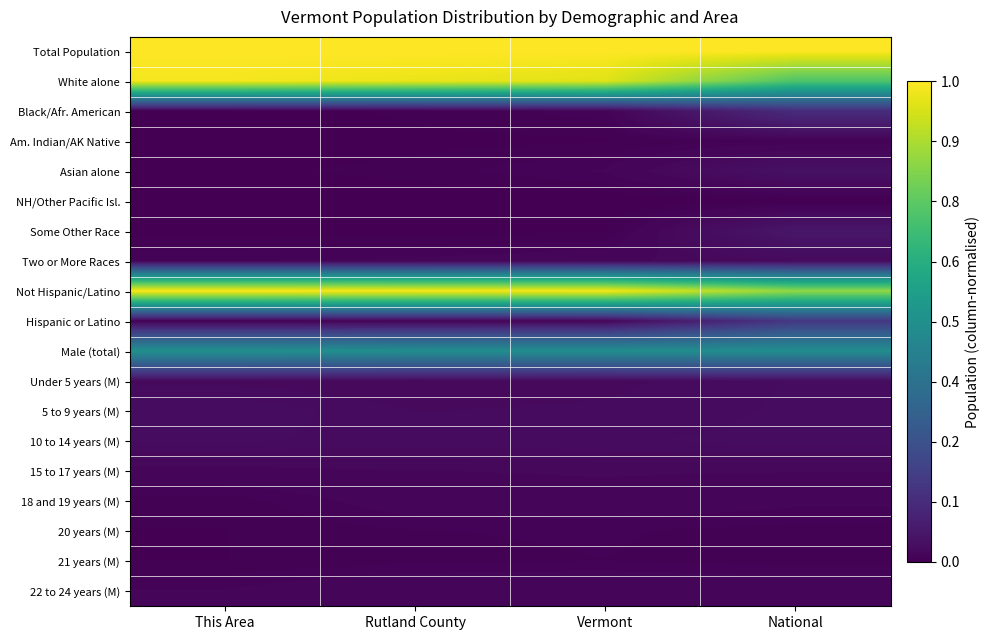

Which category has the highest value across all series?

This Area